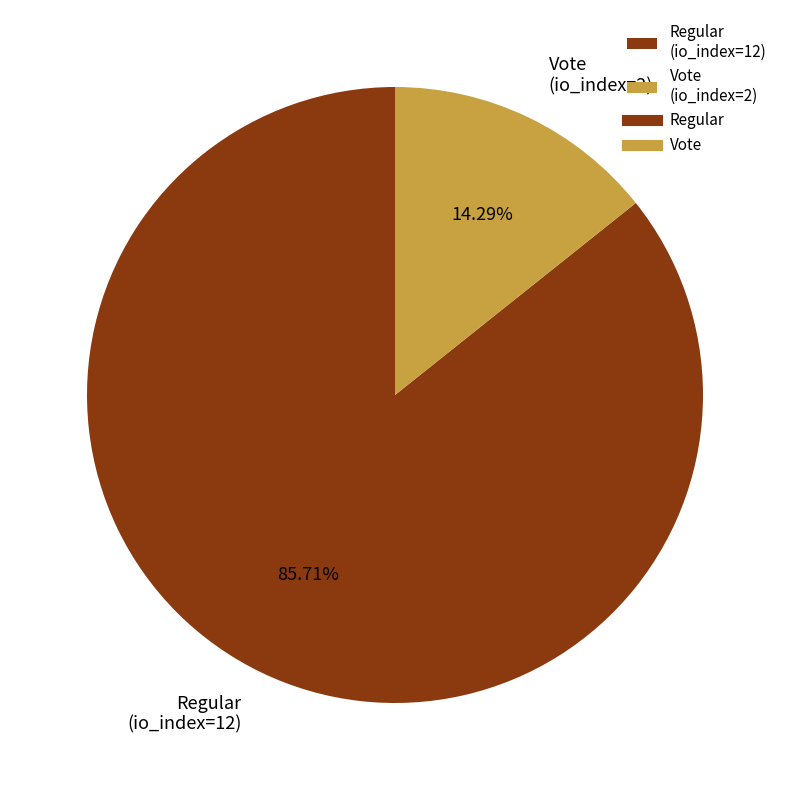

Is it true that Vote is 14% of the pie?

True